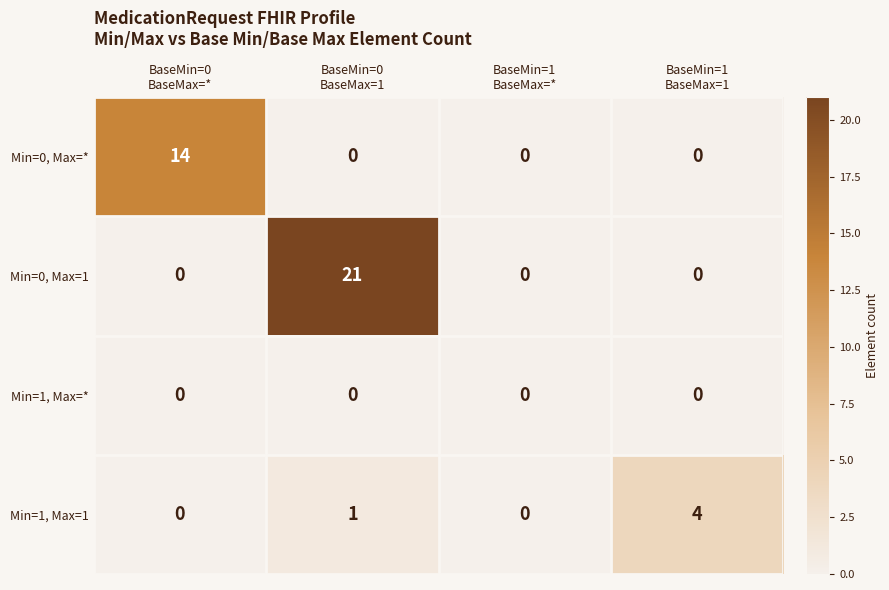

Which series has the largest range (max minus min)?

Min=0, Max=1